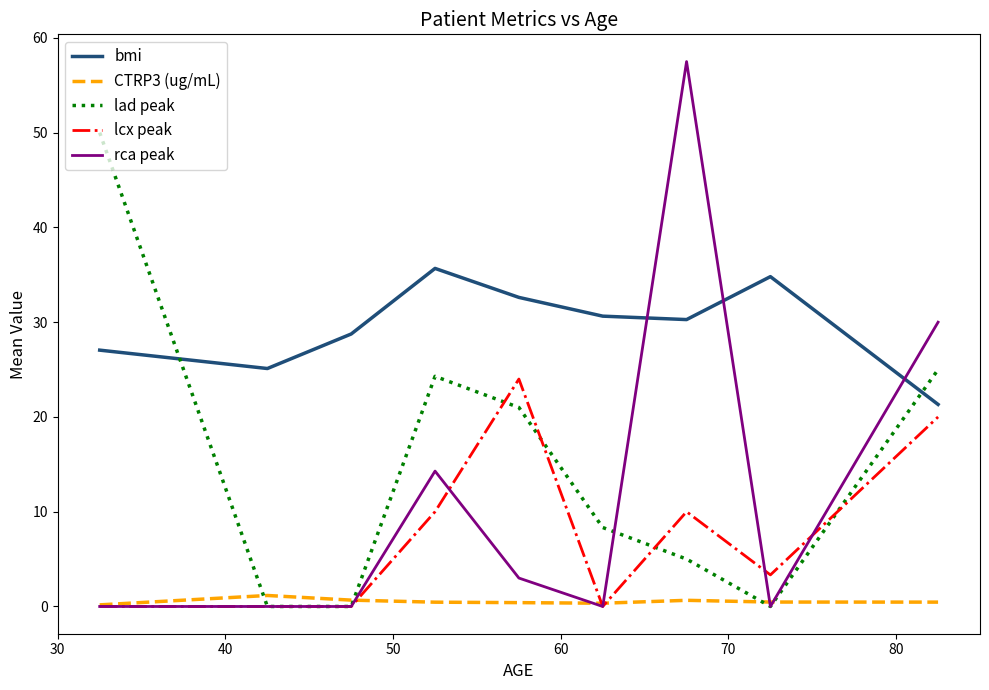

Which series has the widest spread of values?

rca peak